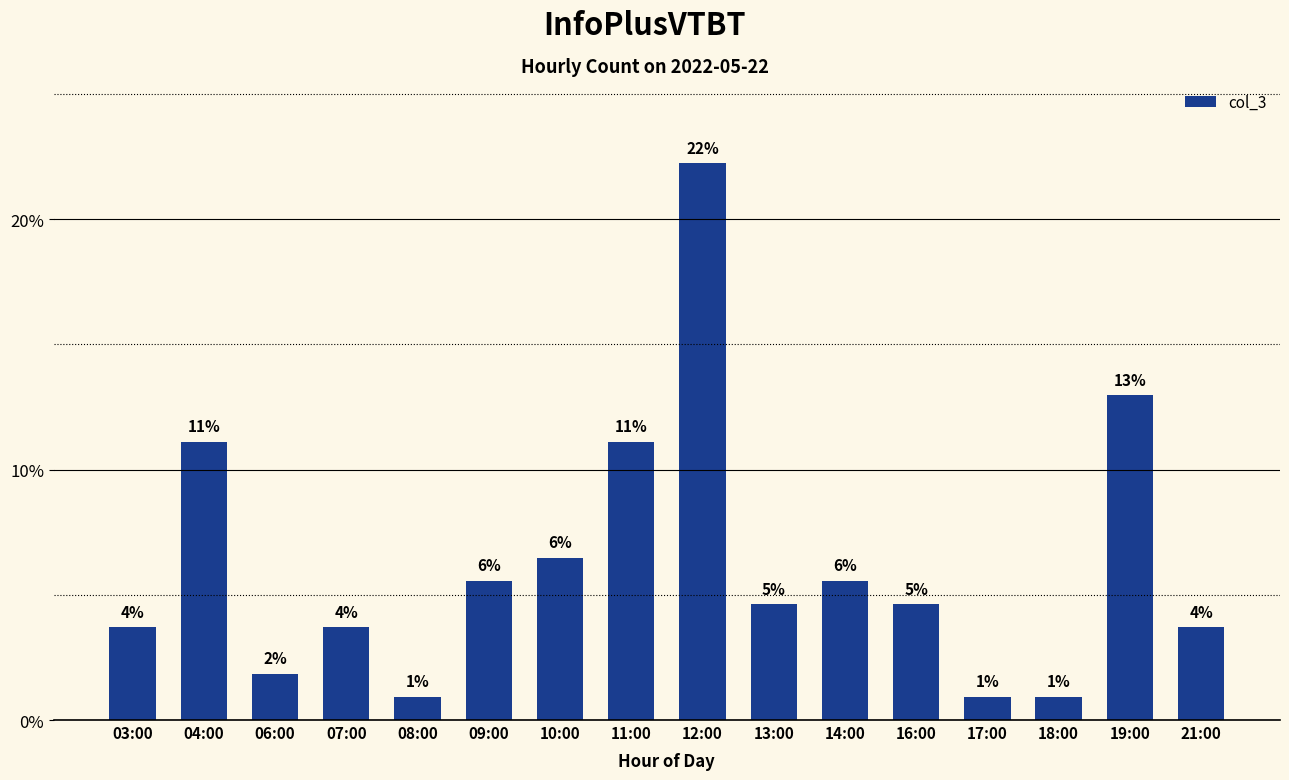

Where does the data first go above 4?

04:00